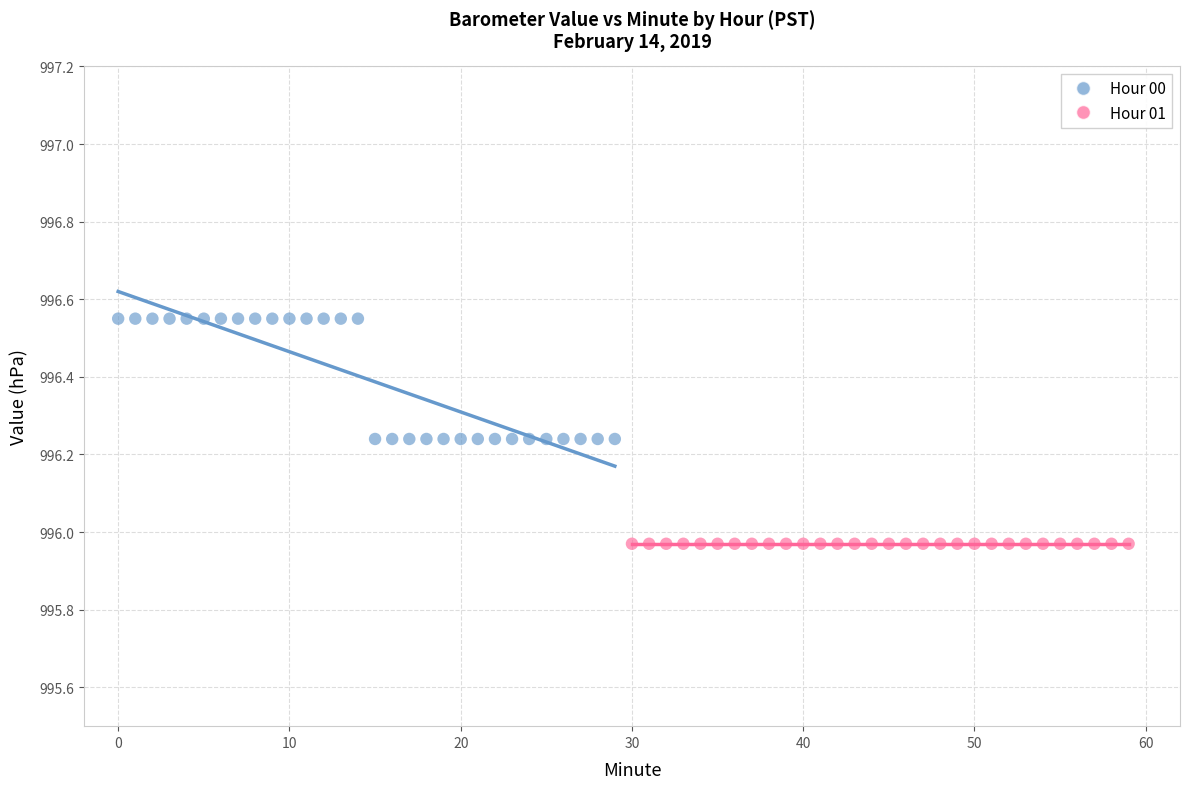

Which series reaches the minimum Y coordinate?

Hour 01